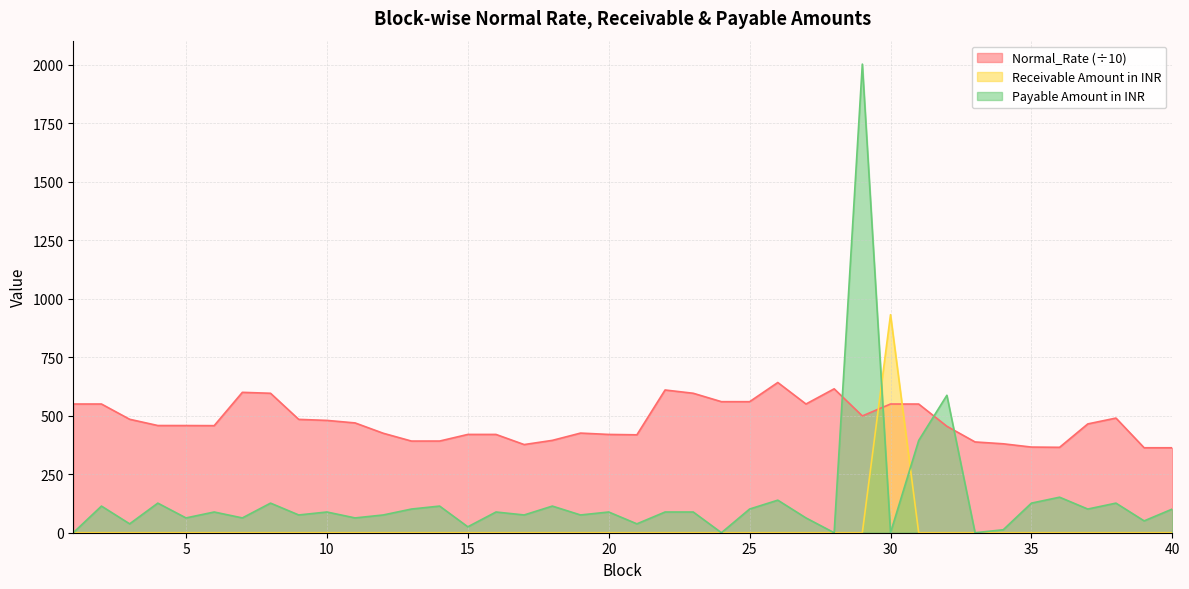

What is the spread (max minus min) of values at 24?

560.0